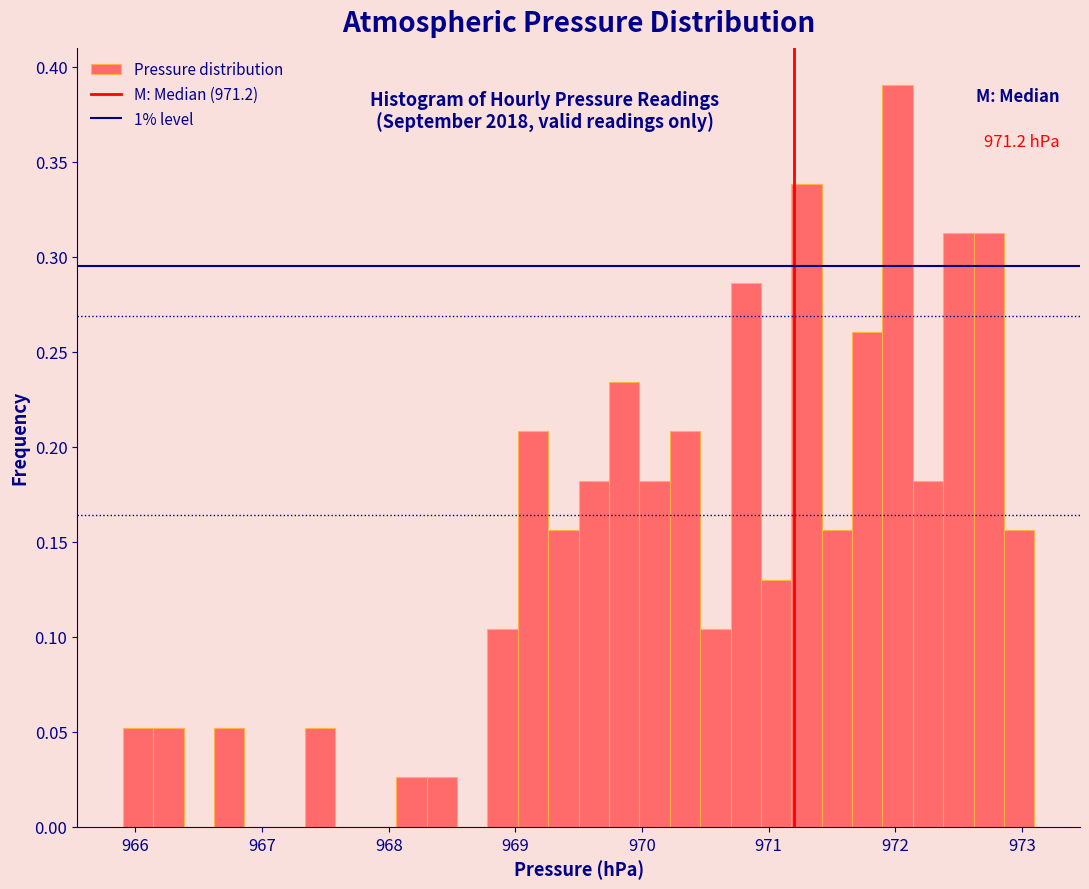

Around what value on the x-axis is the tallest bar? Give the approximate position of its centre, as read against the axis.

972.0